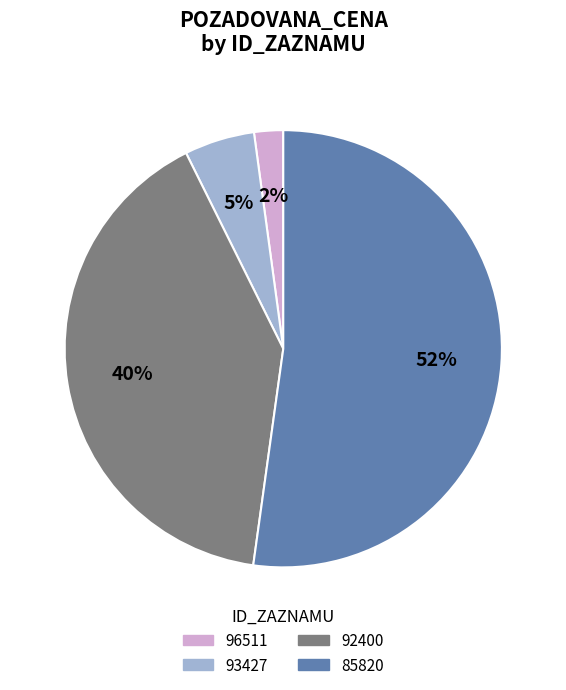

To the nearest percent, what is the average slice percentage?

25%